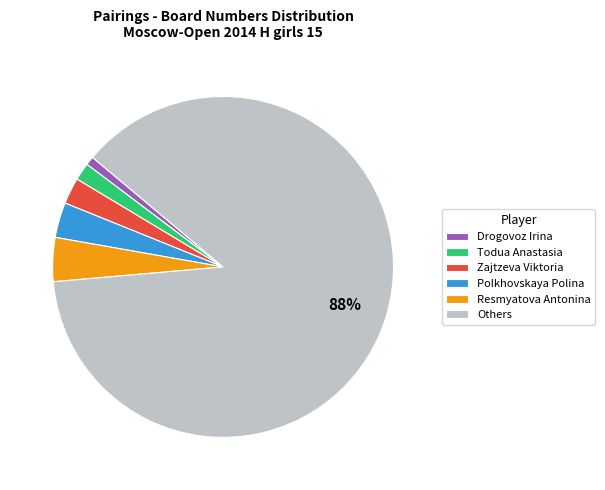

To the nearest percent, what percentage of the pie is Zajtzeva Viktoria?

3%